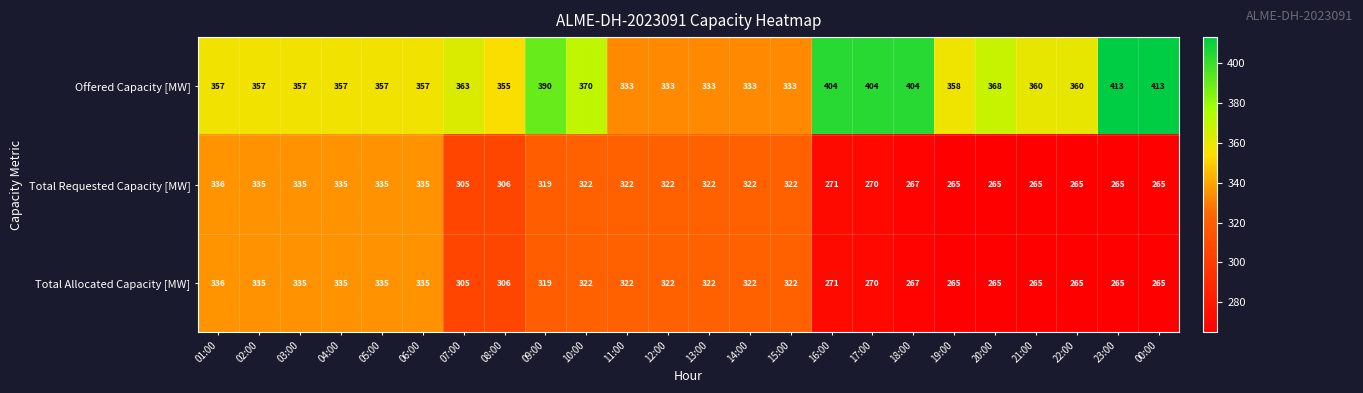

What is the spread (max minus min) of values at 16:00?

133